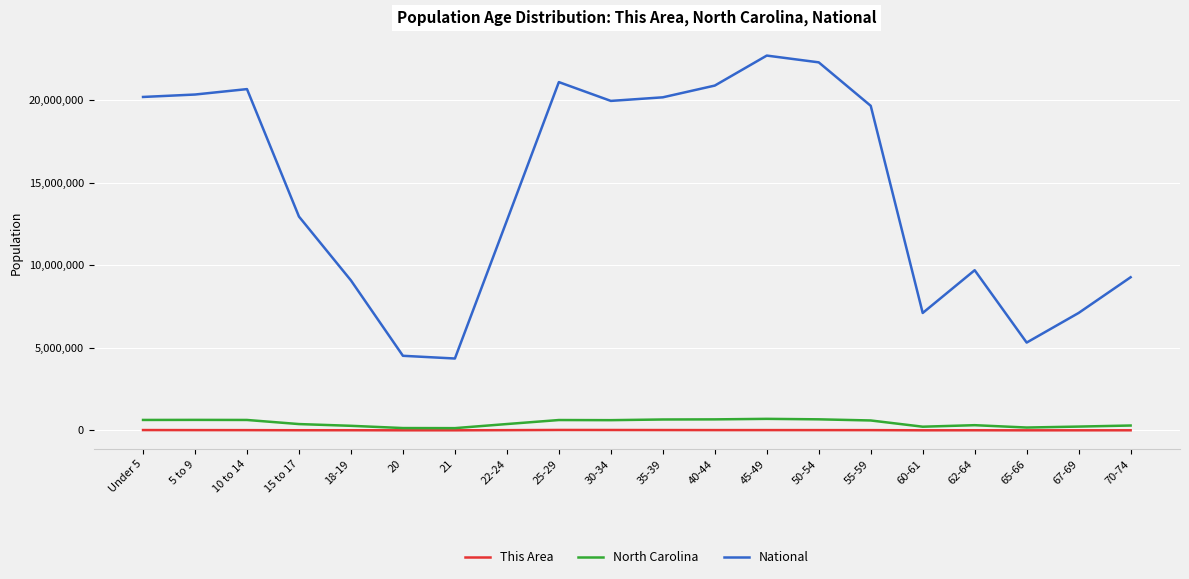

True or false: This Area and National cross at least once.

False